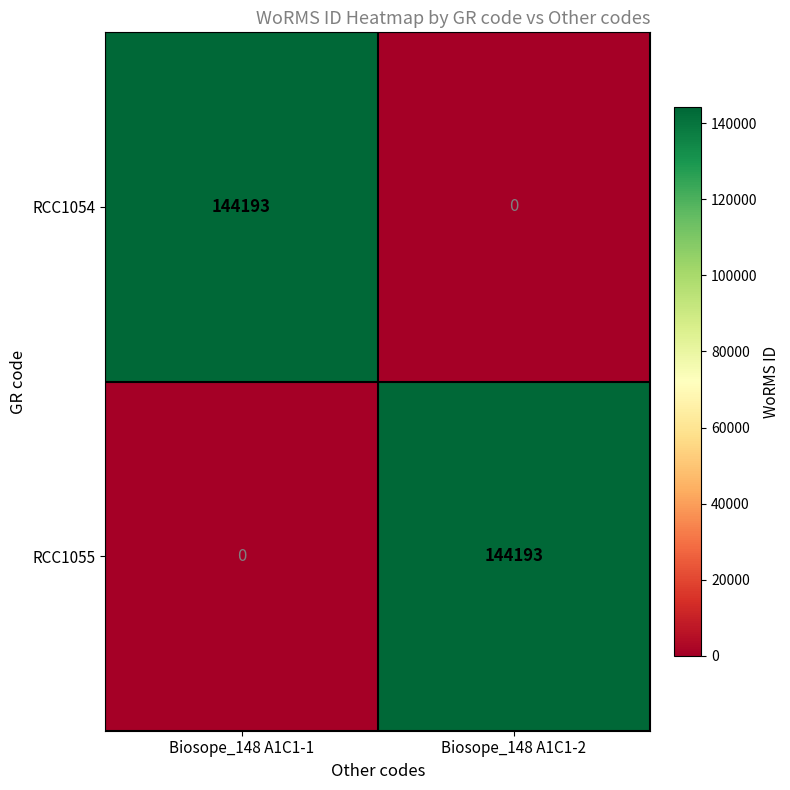

At which label is RCC1054 closest to 72096?

Biosope_148 A1C1-2